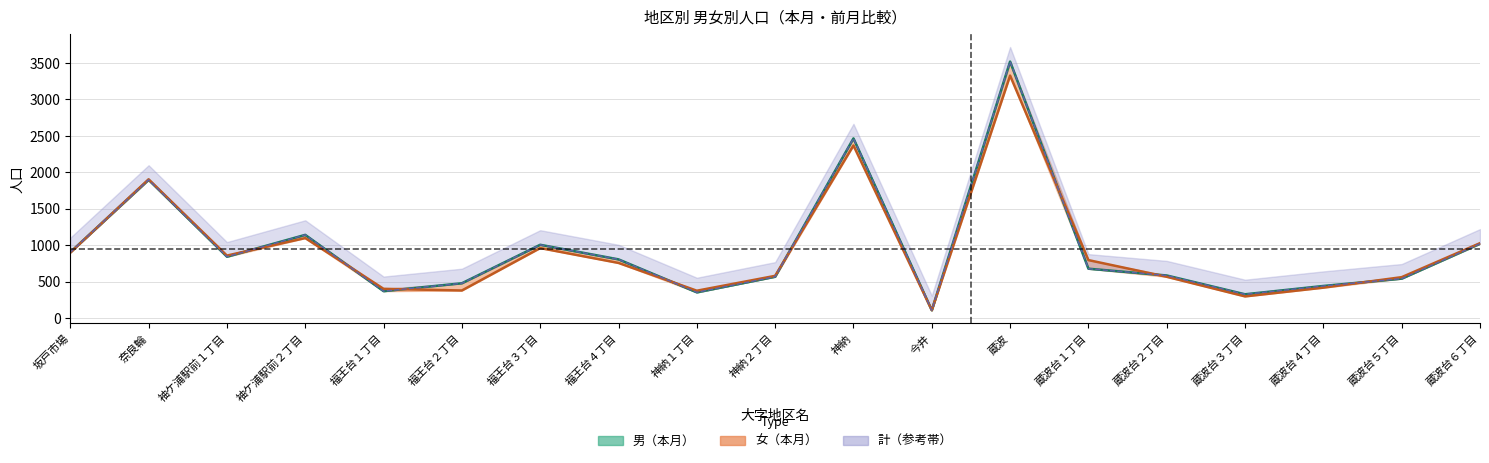

What is the highest value of the 男（前月） series?

3518